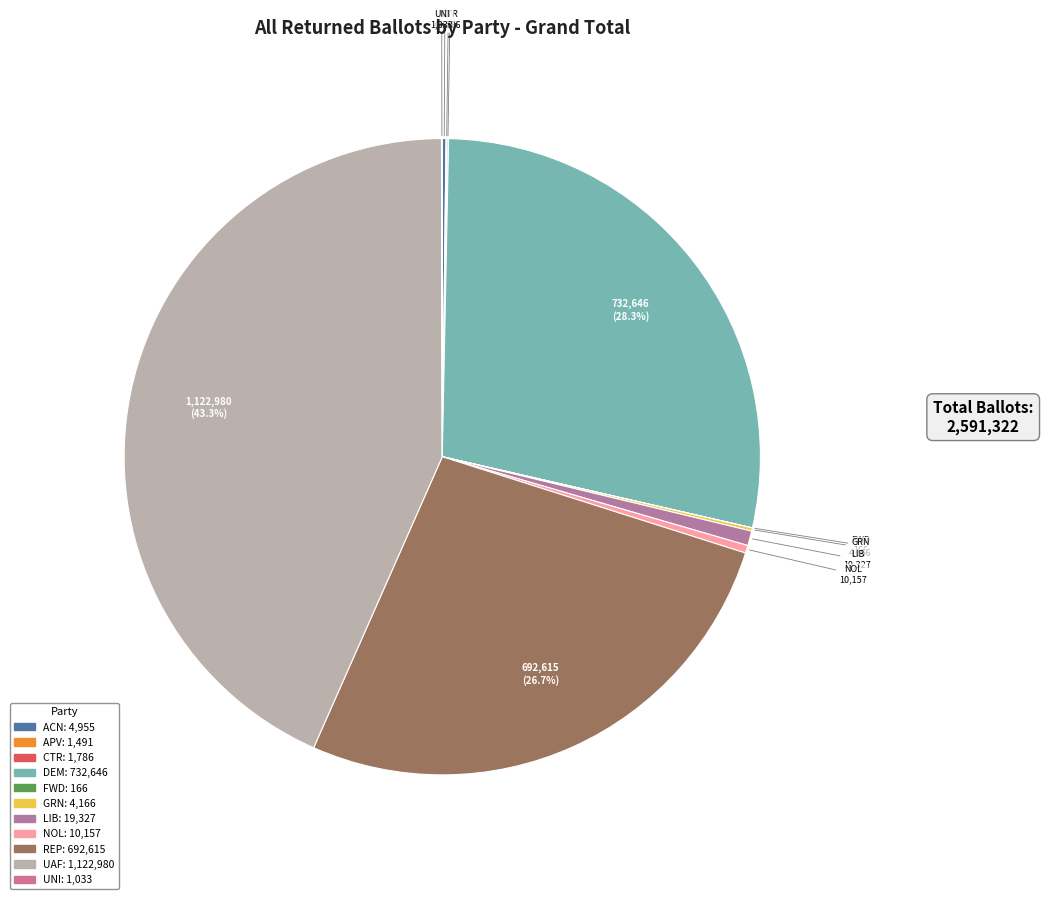

Which category has the smallest portion of the pie?

FWD